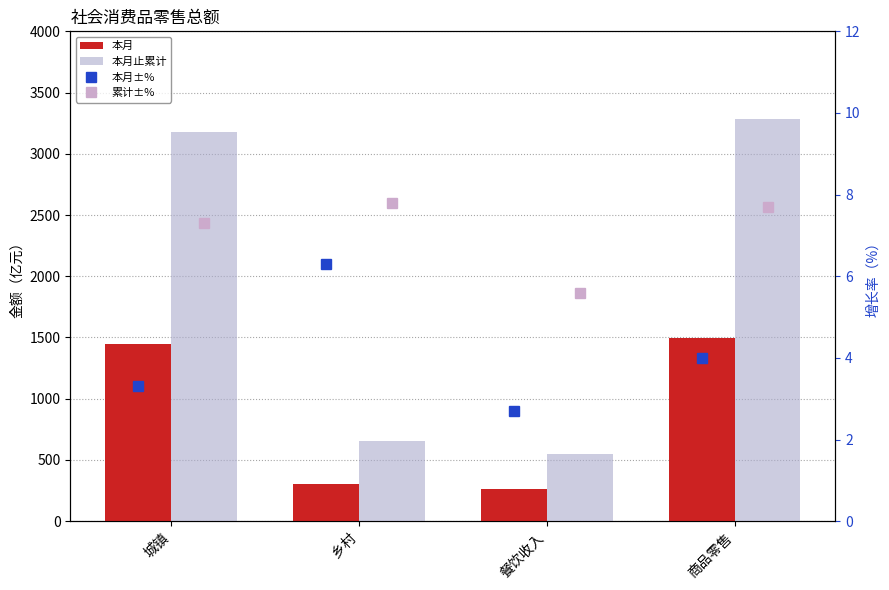

Which has a higher value, 城镇 or 餐饮收入?

城镇